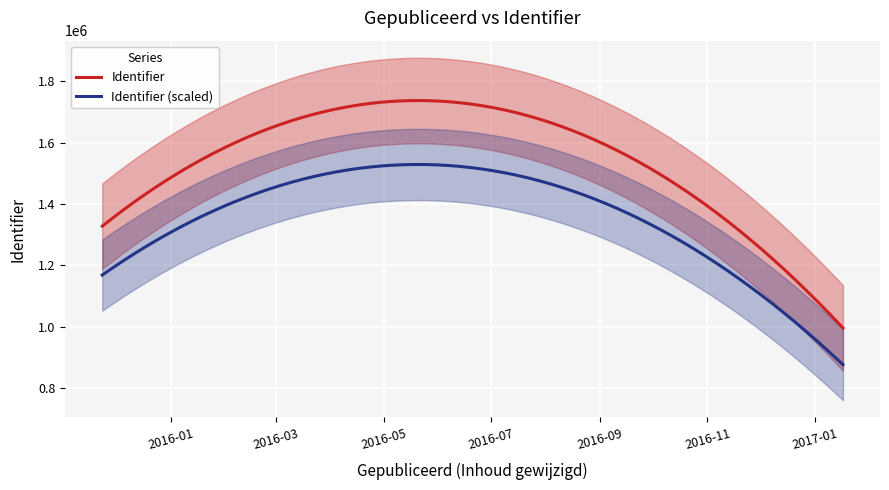

How many positive values are there?

6